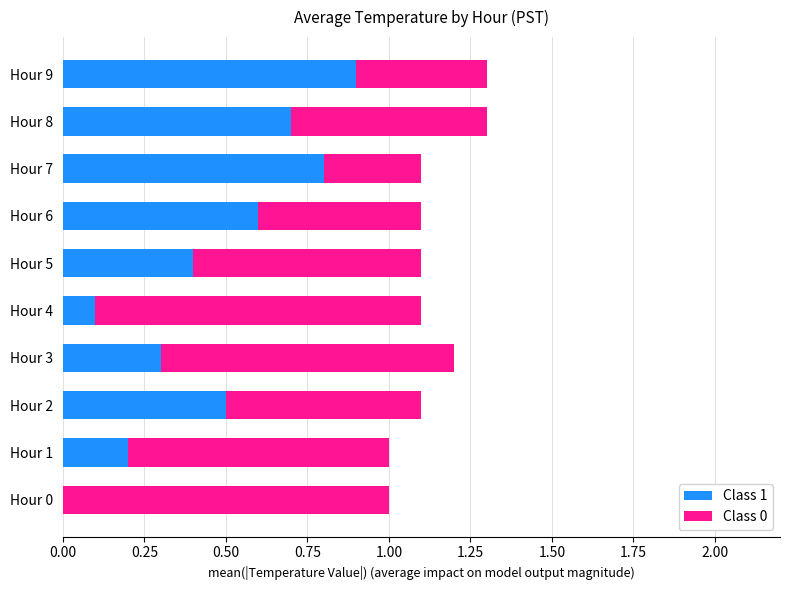

What is the total value across all series at Hour 3?

1.2